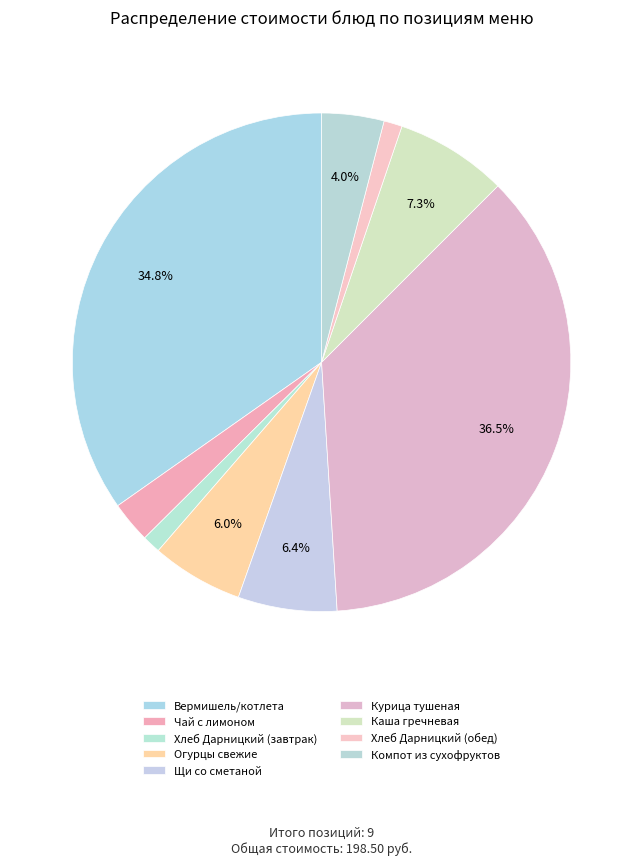

How many segments does this pie chart have?

9